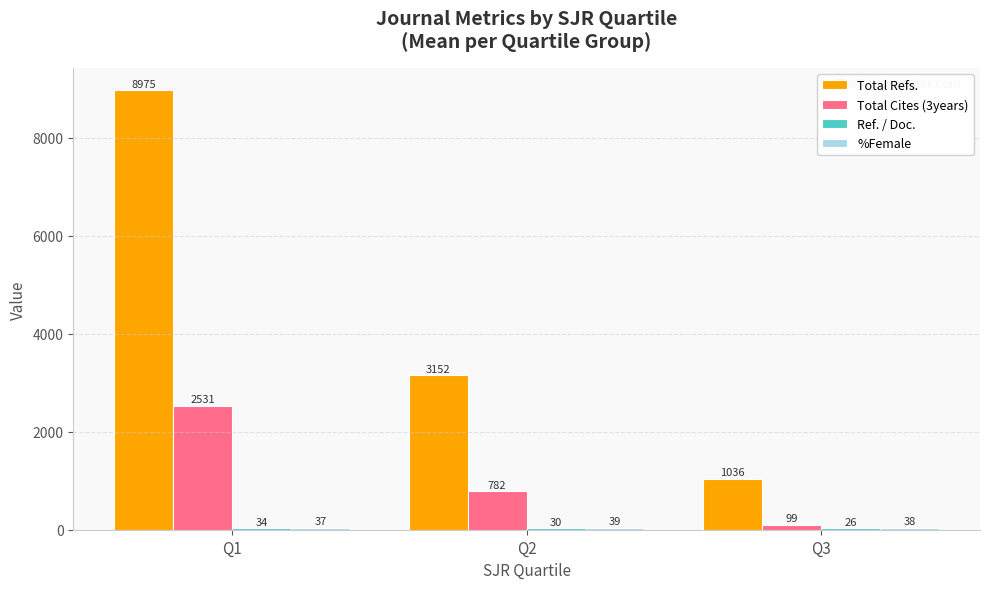

How many distinct data groups are displayed?

4